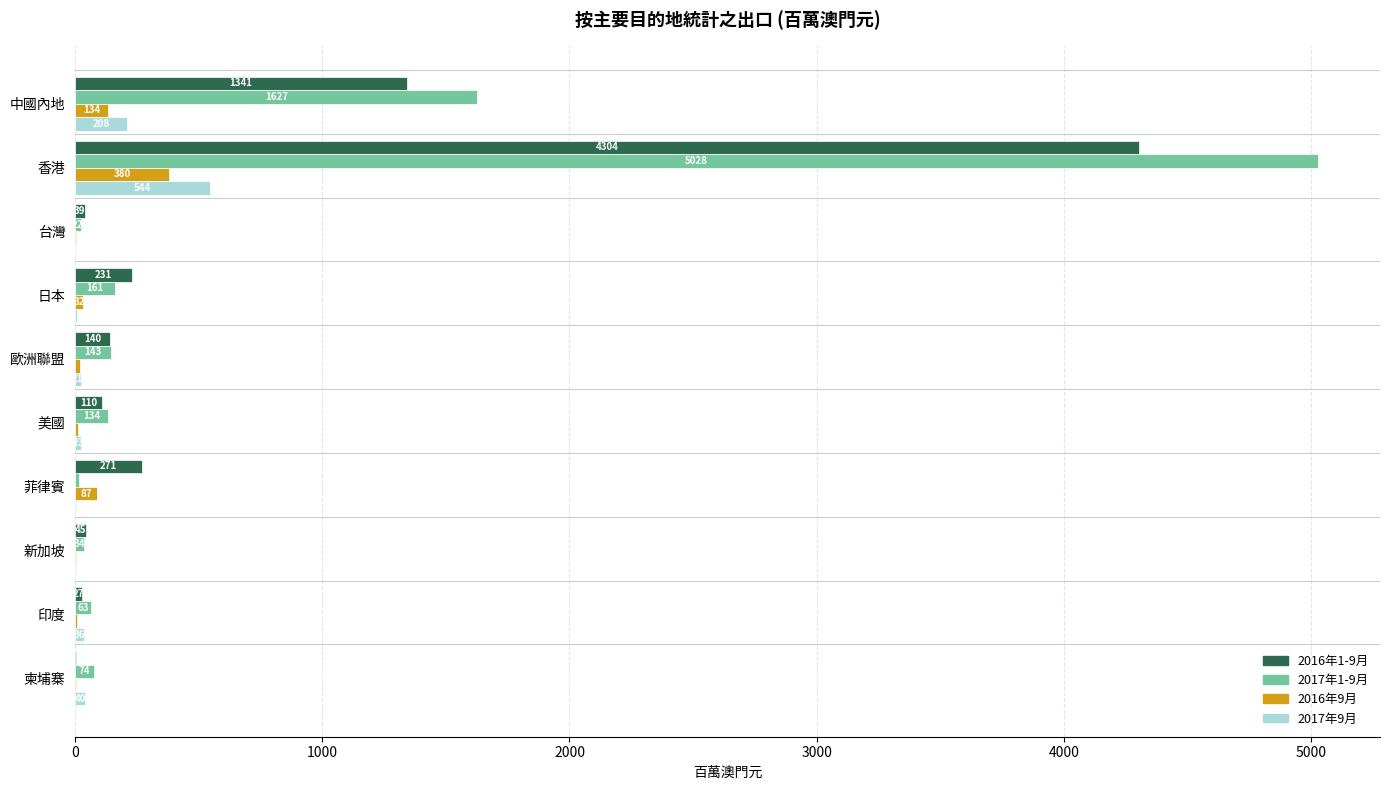

What is the average value of the 2017年9月 series?

88.6